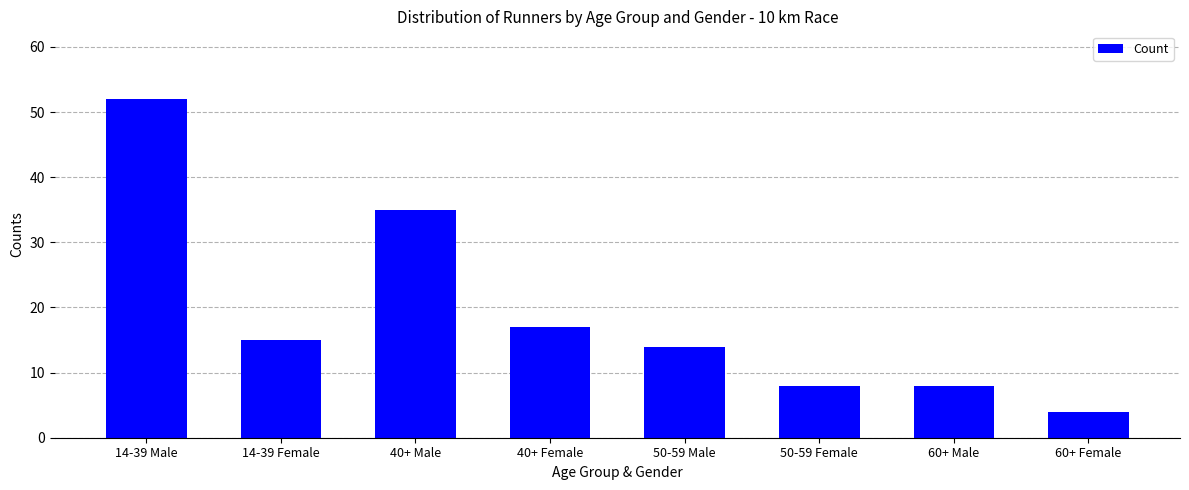

What is the label of the 5th bar from the left?

50-59 Male